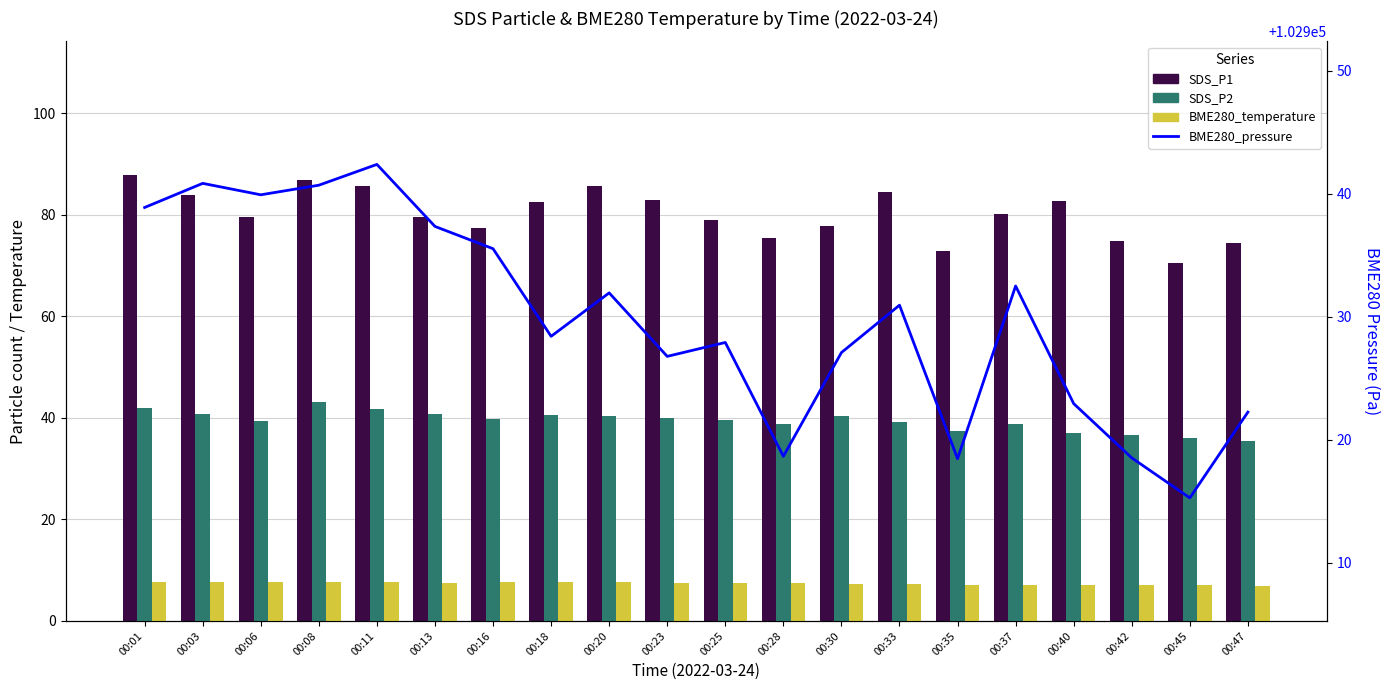

What is the lowest value of the BME280_temperature series?

7.0